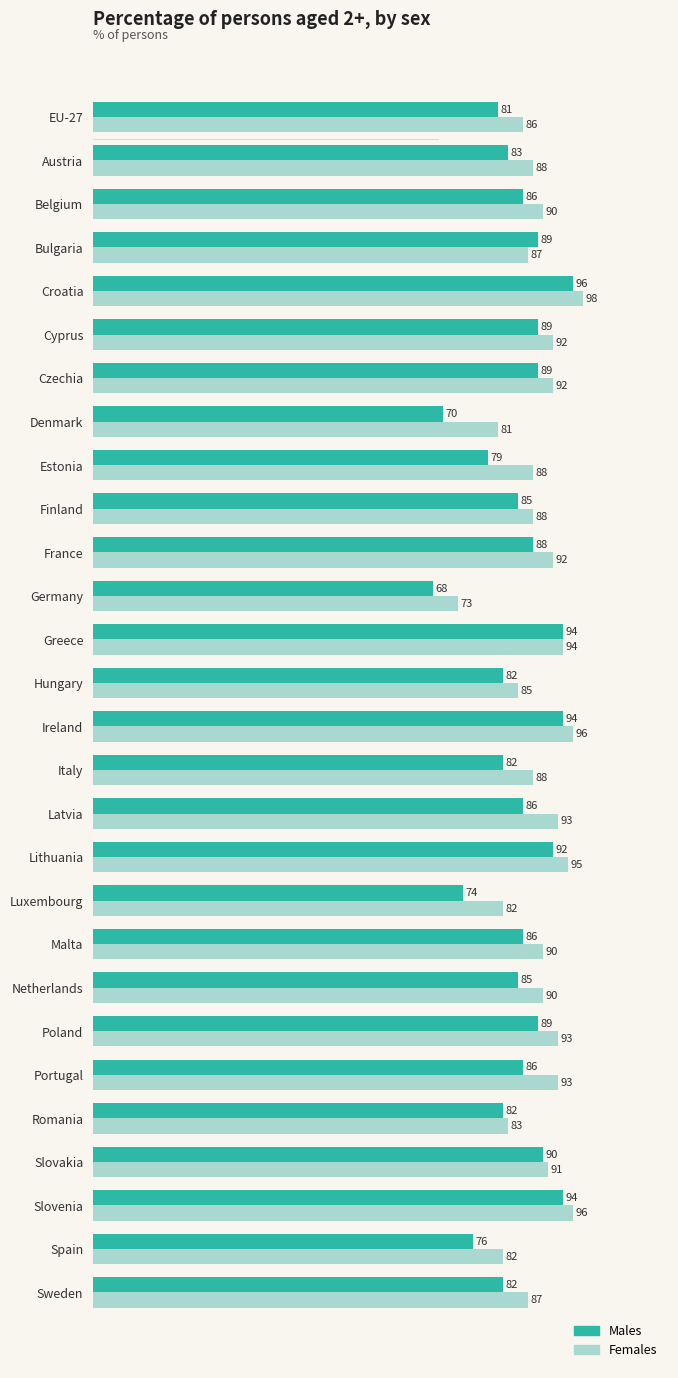

What is the total value across all series at Portugal?

179